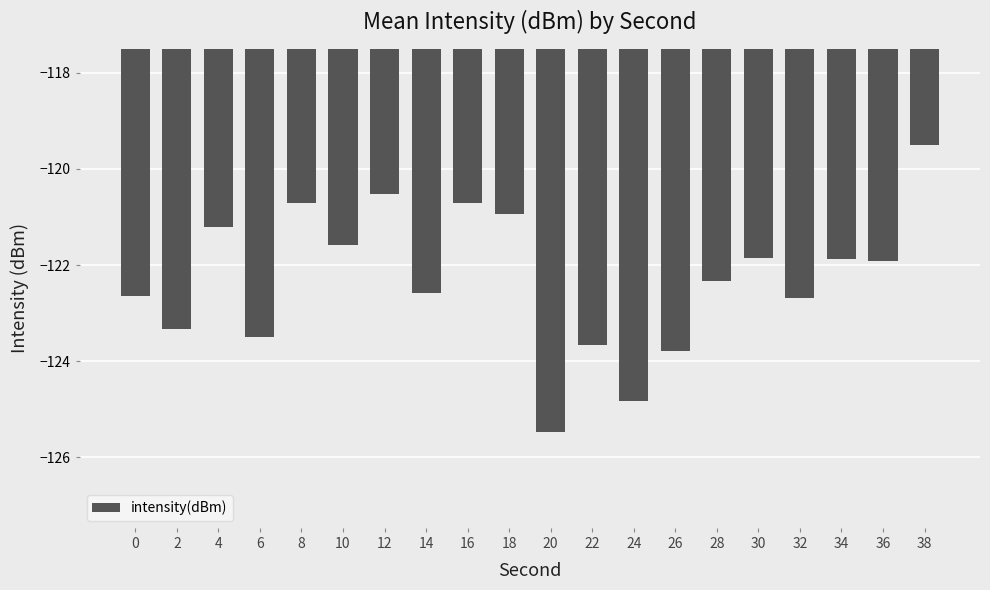

How many values exceed -121?

5